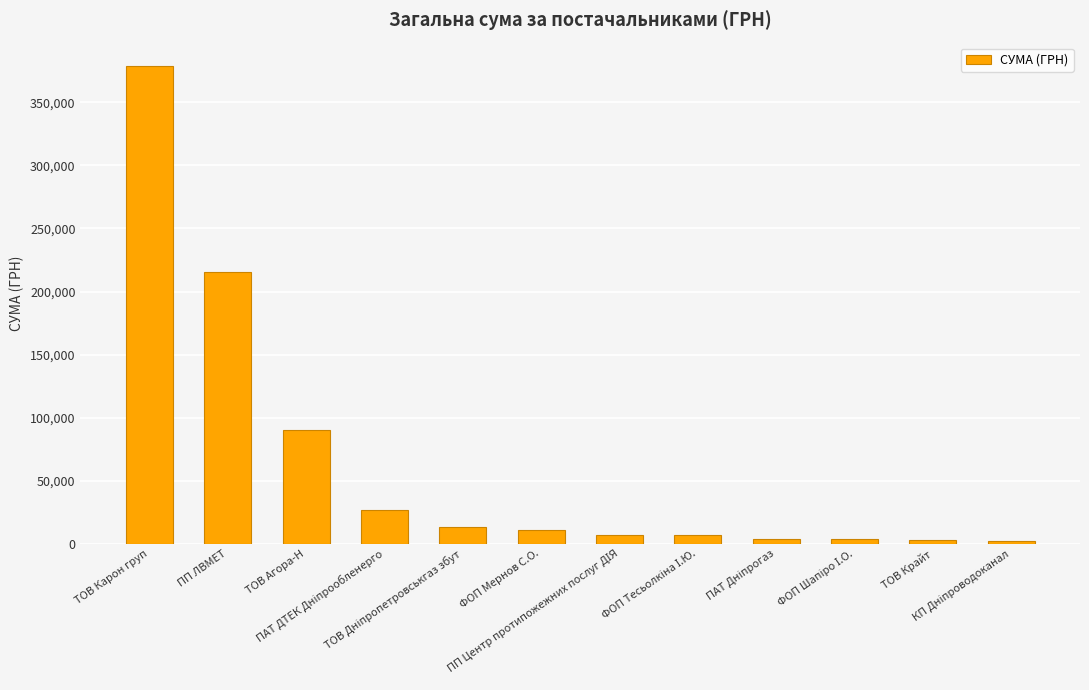

What is the greatest value displayed?

378484.5